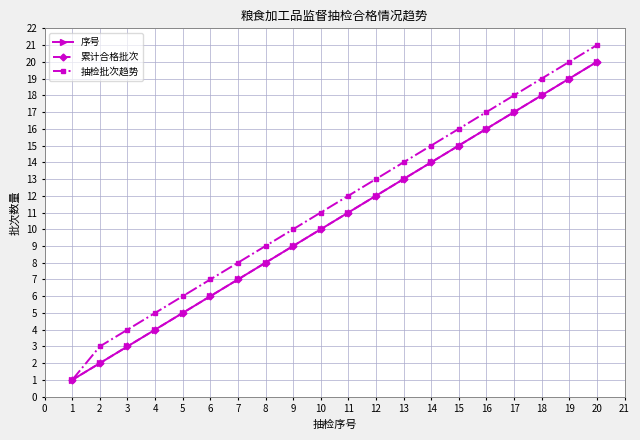

At how many categories does at least one series exceed 11?

10